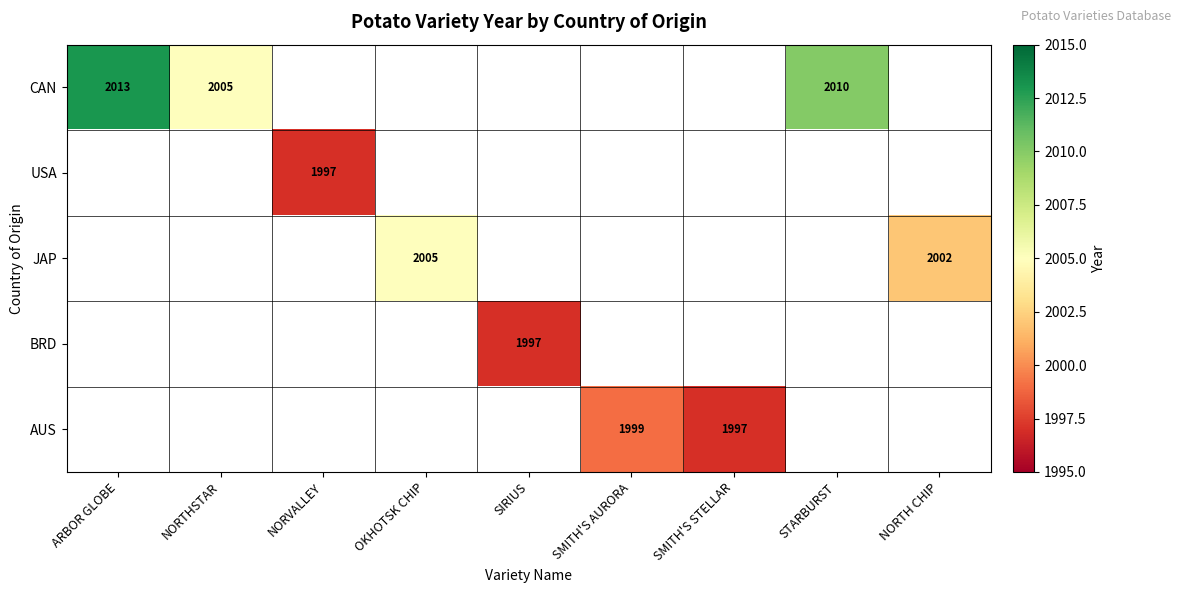

How many distinct data groups are displayed?

5